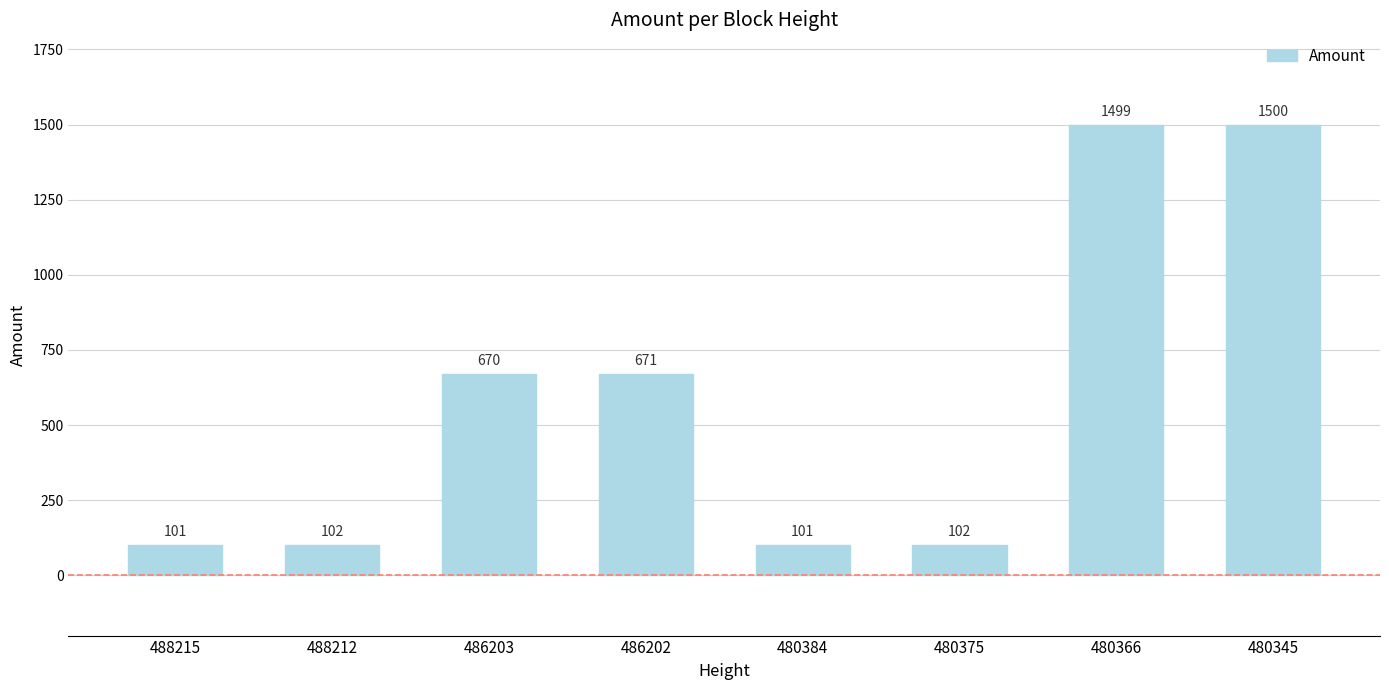

At which label is the value closest to 800?

486202